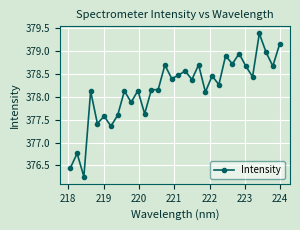

What is the difference between the maximum and minimum values?

3.1